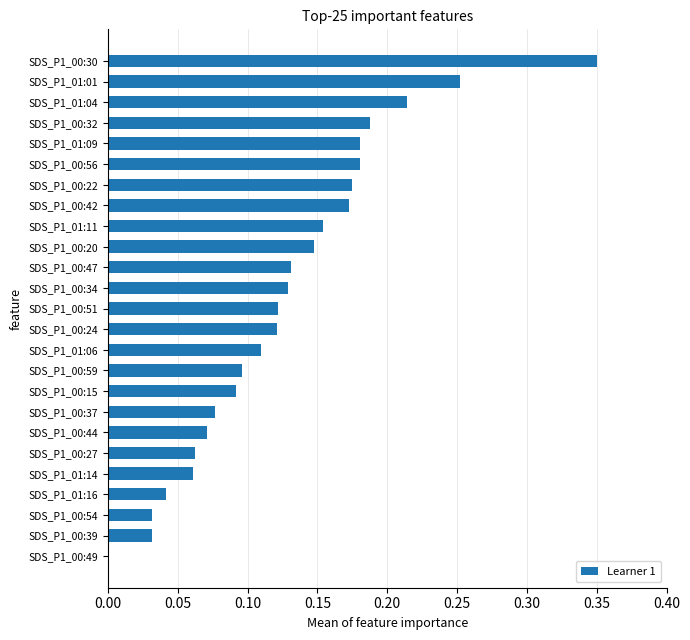

Between SDS_P1_00:54 and SDS_P1_01:14, which is larger?

SDS_P1_01:14